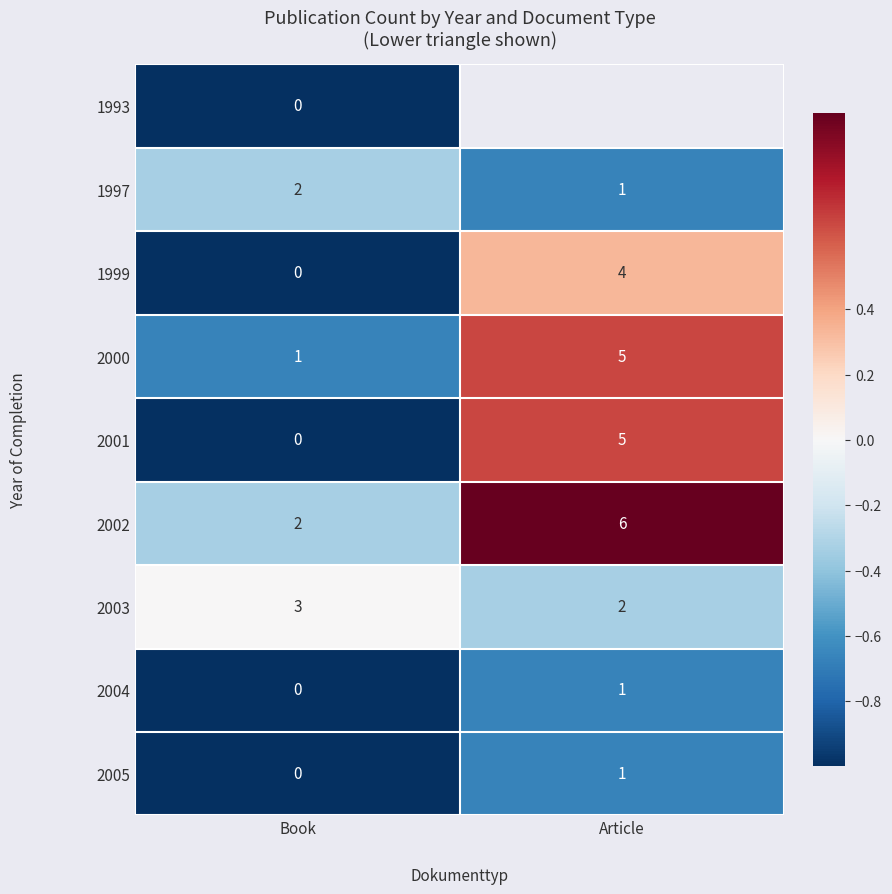

How many series are shown in this chart?

9